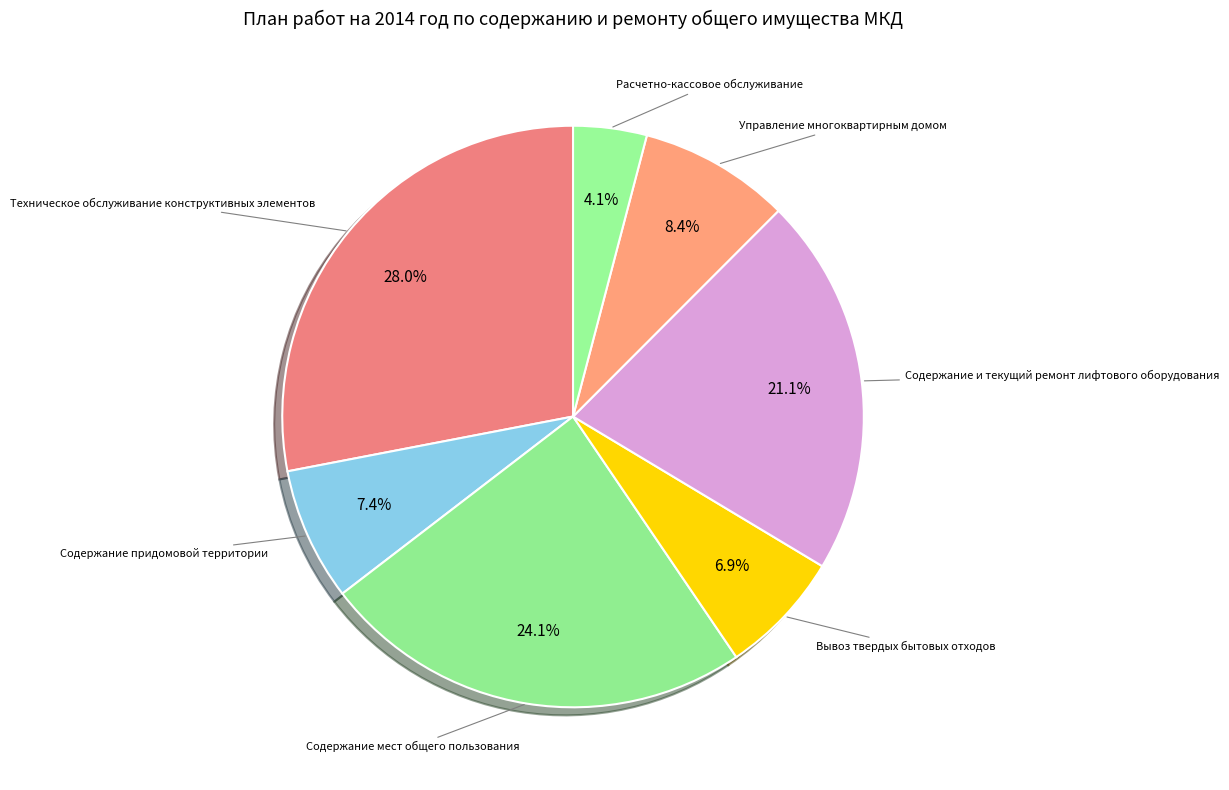

To the nearest percent, what percentage of the pie is Содержание мест общего пользования?

24%